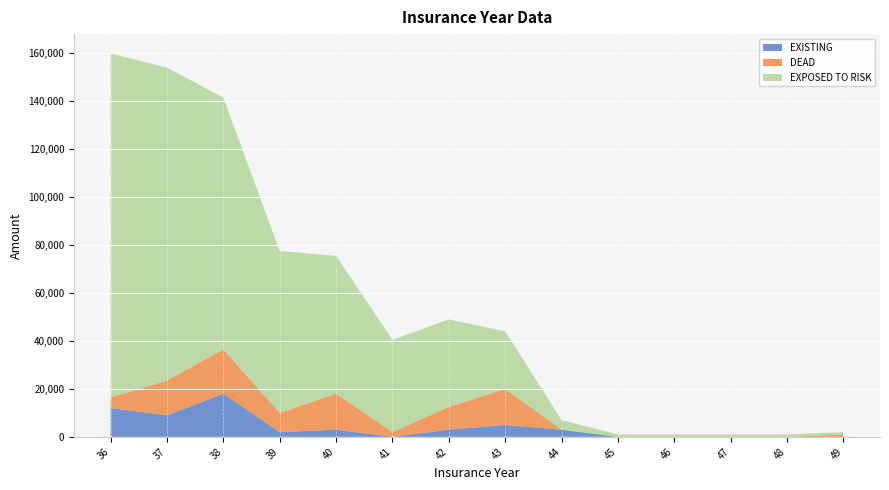

Reading right to left, extract all data points from this chart.

EXISTING: 0	0	0	0	0	3000	5000	3000	0	3000	2000	18000	9000	12000
DEAD: 1000	0	0	0	0	0	15000	9500	2000	15000	8000	18500	14500	4500
EXPOSED TO RISK: 1000	1000	1000	1000	1000	4000	24000	36500	38500	57500	67500	105000	130500	143500